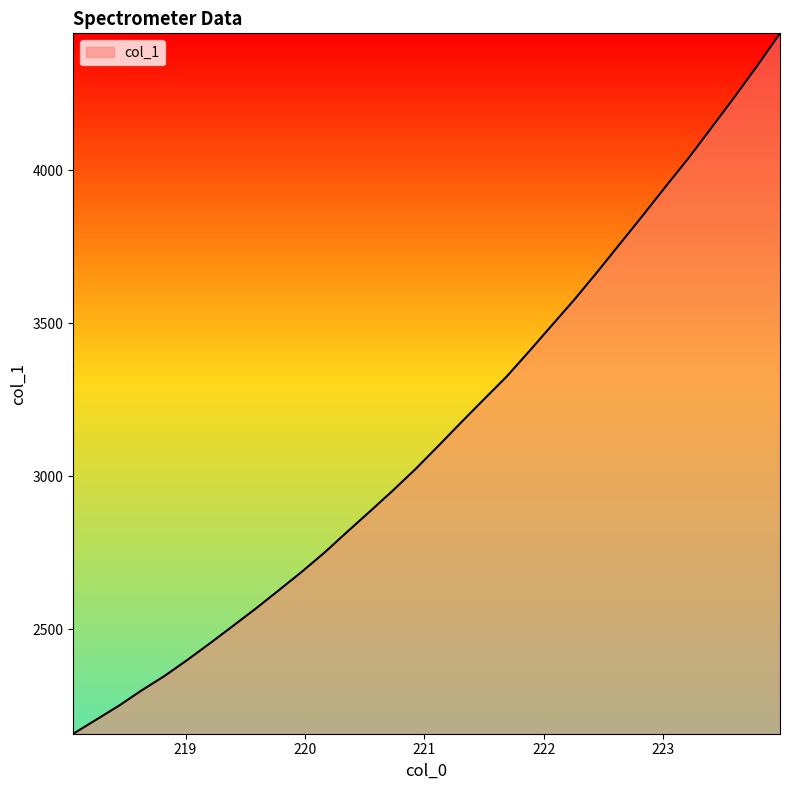

Count the number of data series in this chart.

1